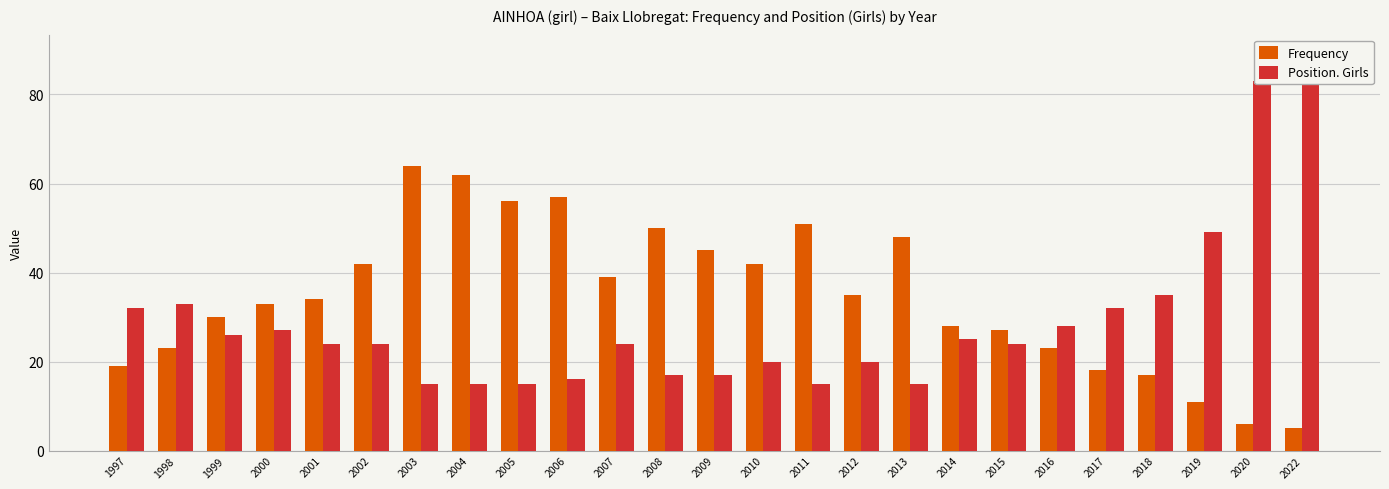

What are all the series names shown in the legend?

Frequency, Position. Girls